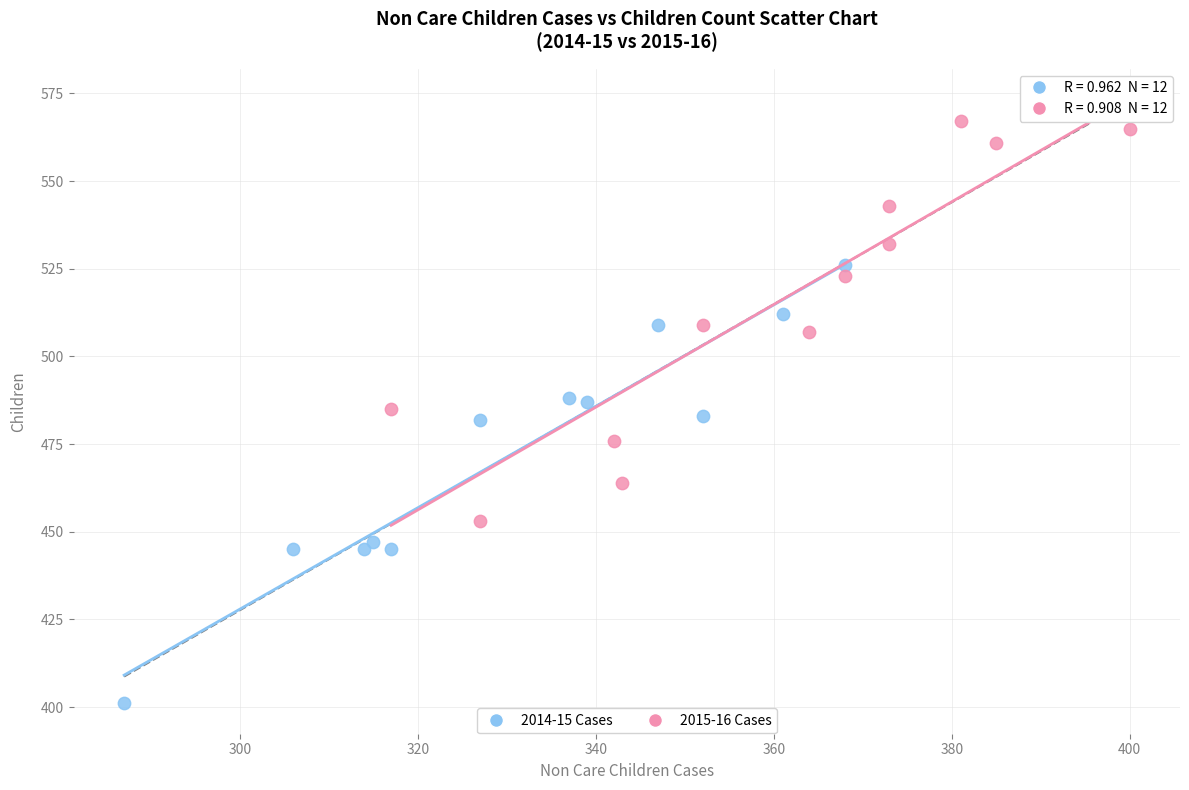

Which series contains the highest Y value?

2015-16 Cases